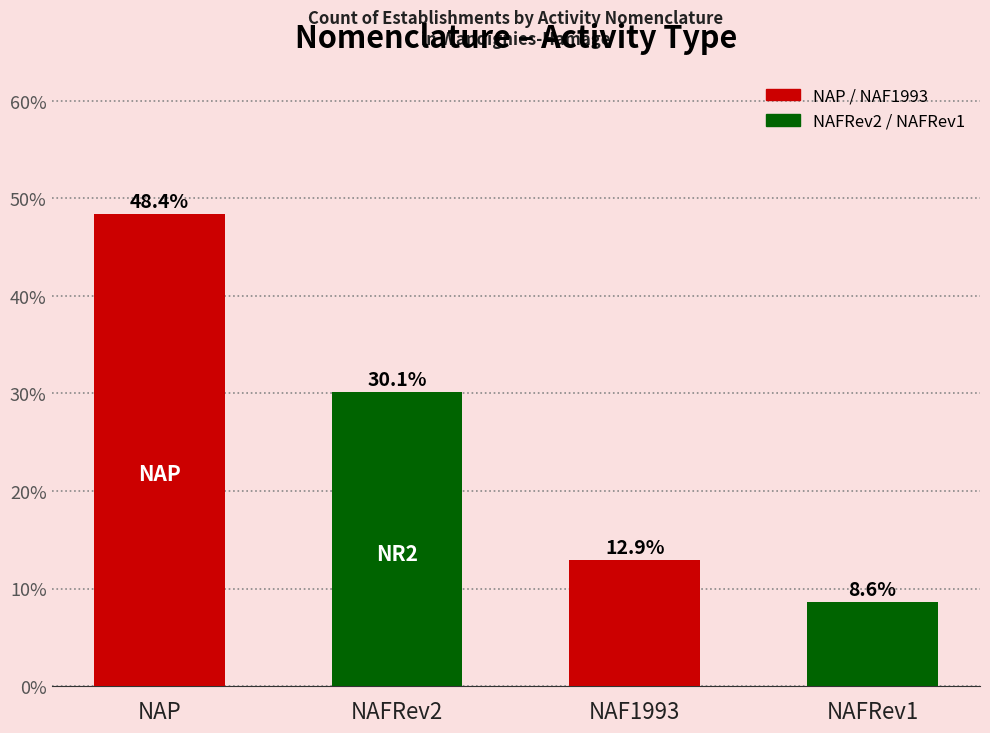

True or false: the data shows 50.3 at NAFRev2.

False